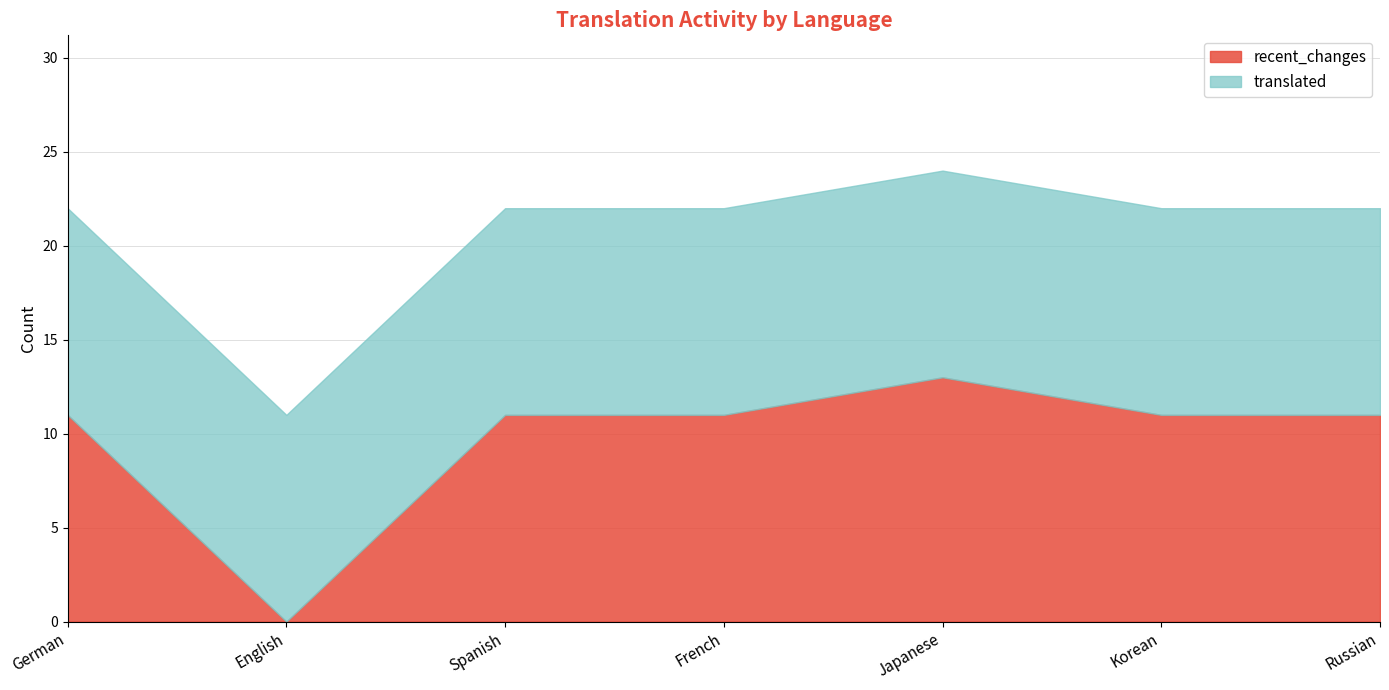

True or false: recent_changes and translated intersect in this chart.

False